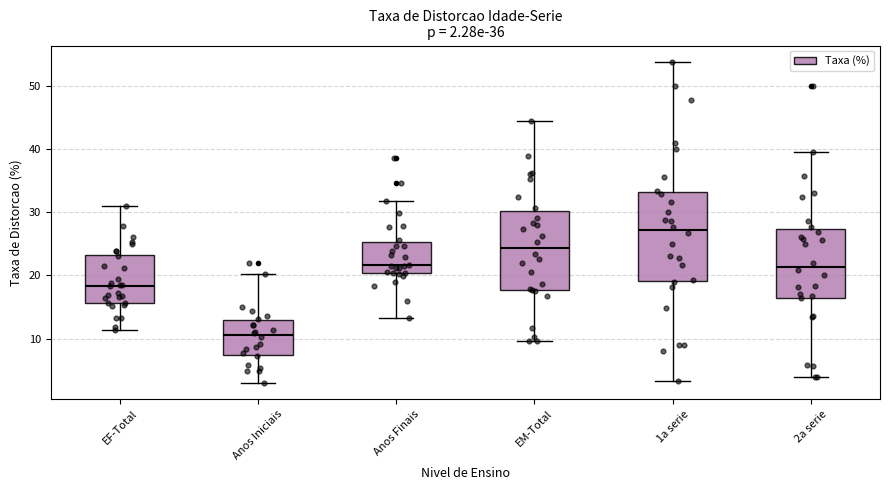

Which box's median line is the lowest?

Anos Iniciais